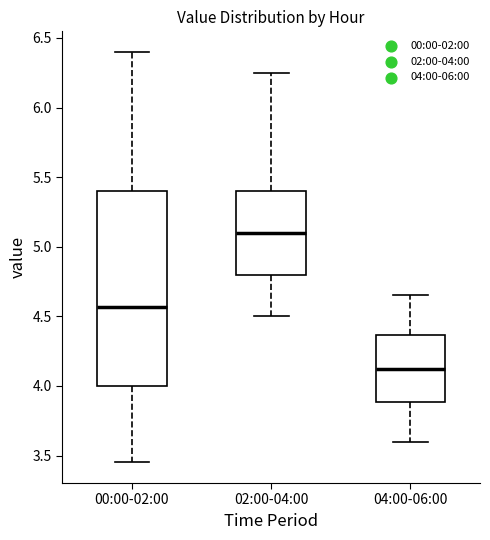

Reading left to right, transcribe this box plot: for each box, give where its median line is, the range the box spans, and where its two whiskers end, as read against the y-axis. The values are not printed on the chart, so give them approximately, as read against the axis.

00:00-02:00: median 4.55, box 4.00 to 5.40, whiskers 3.45 to 6.40
02:00-04:00: median 5.10, box 4.80 to 5.40, whiskers 4.50 to 6.25
04:00-06:00: median 4.15, box 3.90 to 4.35, whiskers 3.60 to 4.65